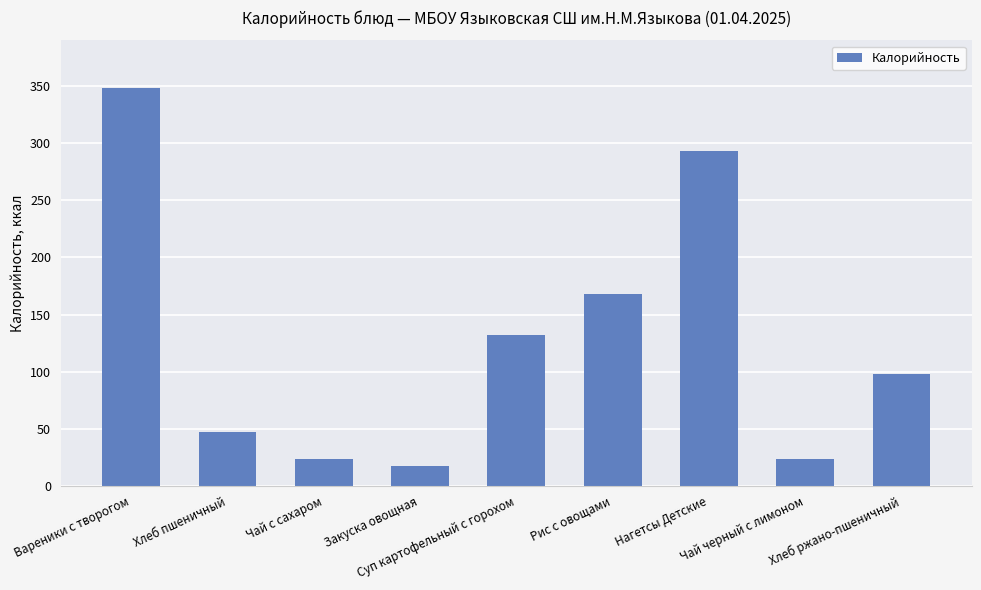

What is the greatest value displayed?

348.6